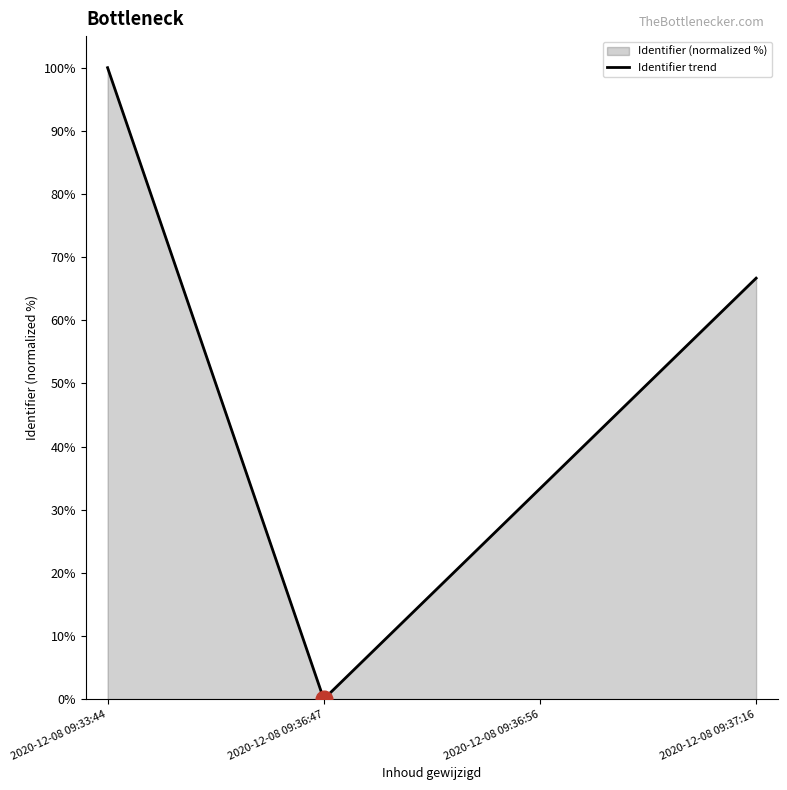

Rank the categories by value from lowest to highest.

2020-12-08 09:36:47, 2020-12-08 09:36:56, 2020-12-08 09:37:16, 2020-12-08 09:33:44